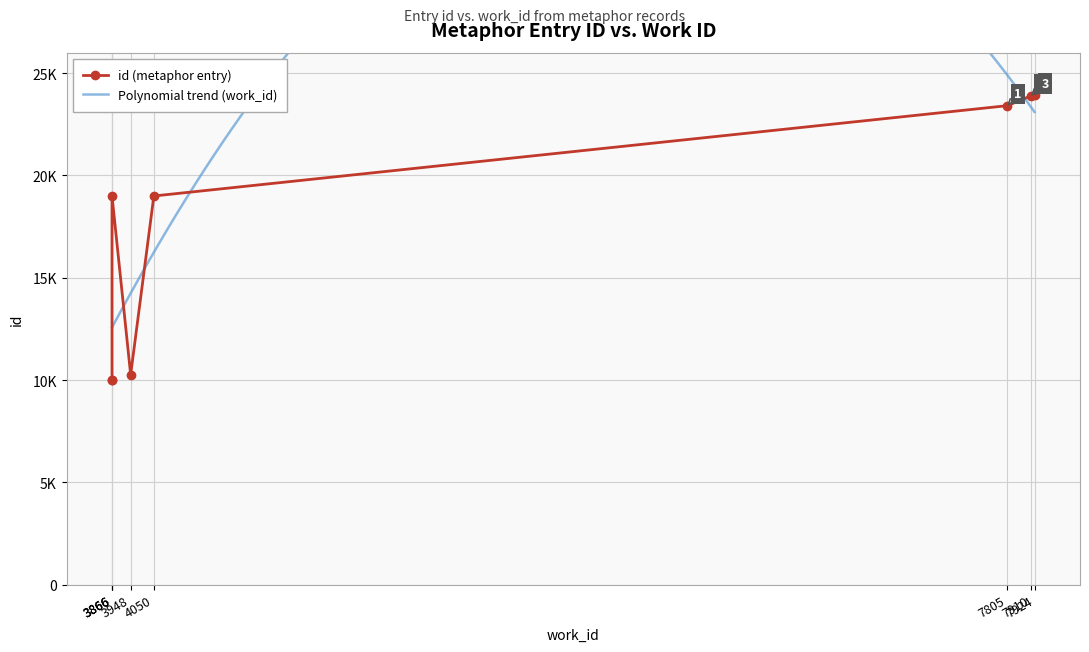

Rank the categories by value from lowest to highest.

3866, 3866, 3948, 4050, 3866, 7805, 7910, 7924